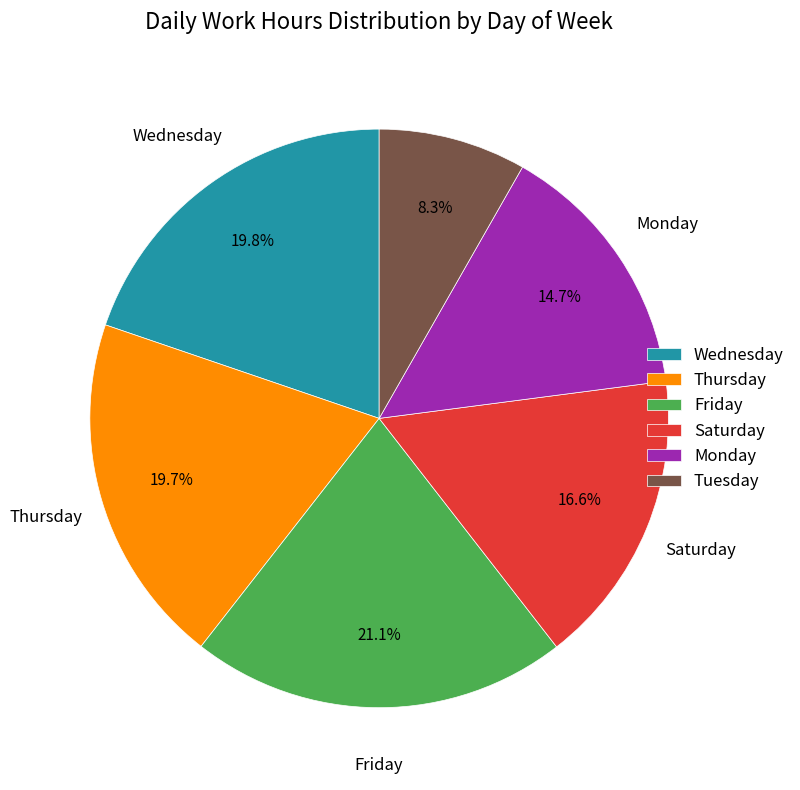

Does any single category account for the majority?

No